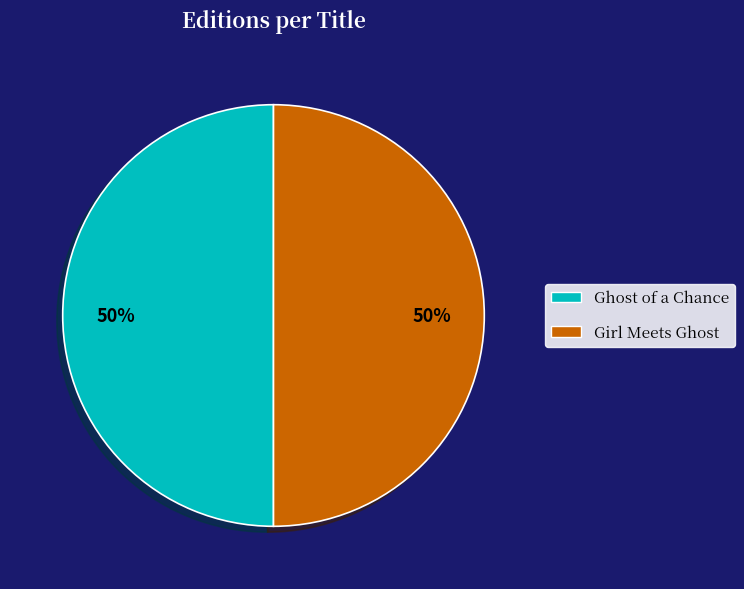

Combined, do Girl Meets Ghost and Ghost of a Chance account for over 50%?

Yes